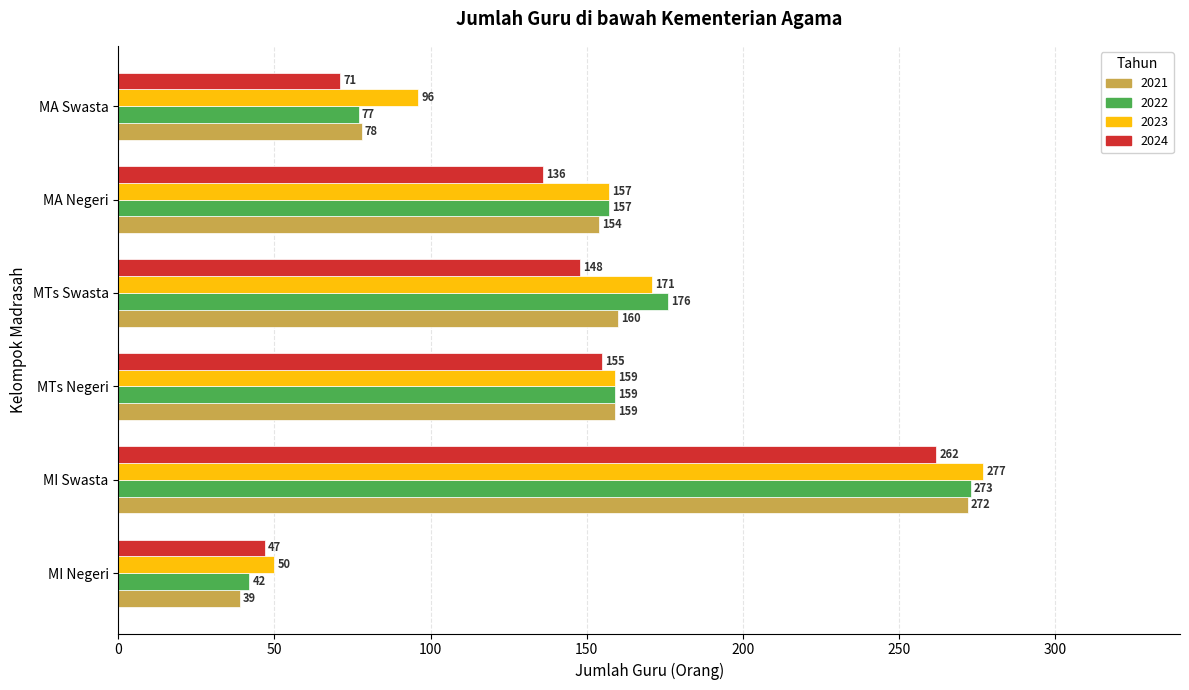

What is the minimum value shown in the chart?

39